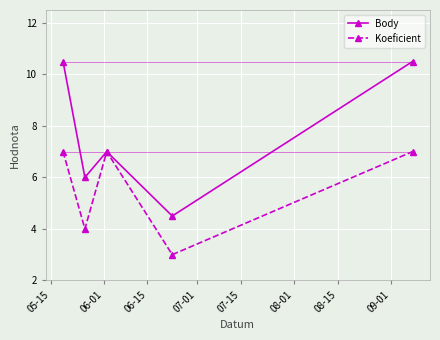

Rank the series by their average value, from lowest to highest.

Koeficient, Body